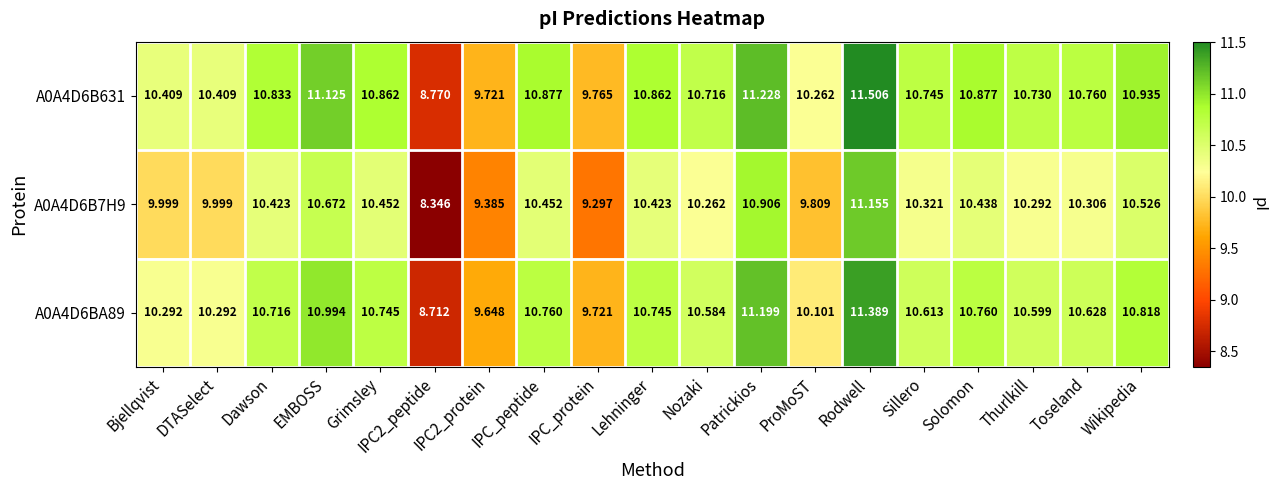

At which category is the sum across all series the highest?

Rodwell